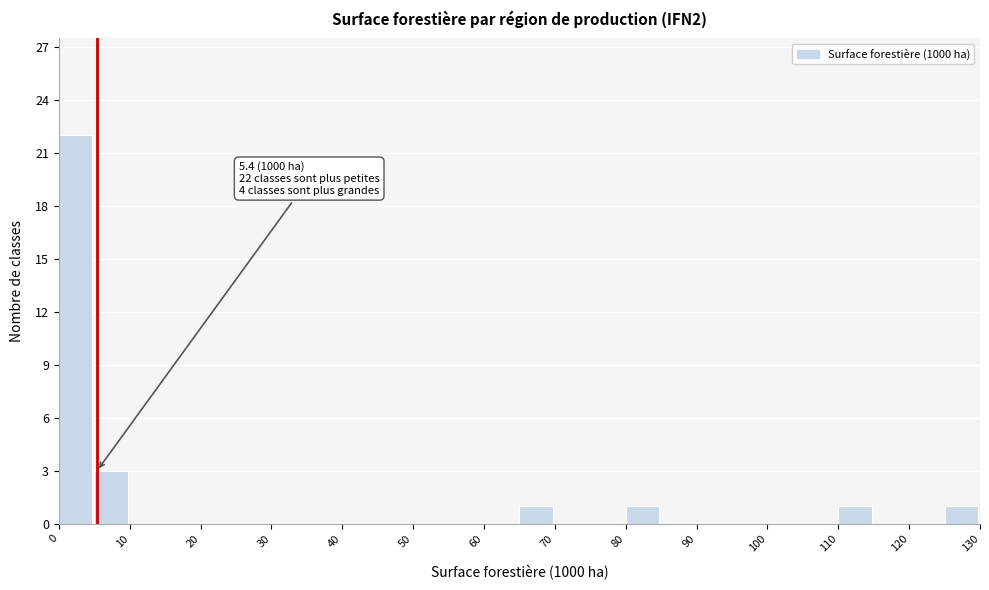

Which range on the x-axis has the tallest bar?

0 to 5